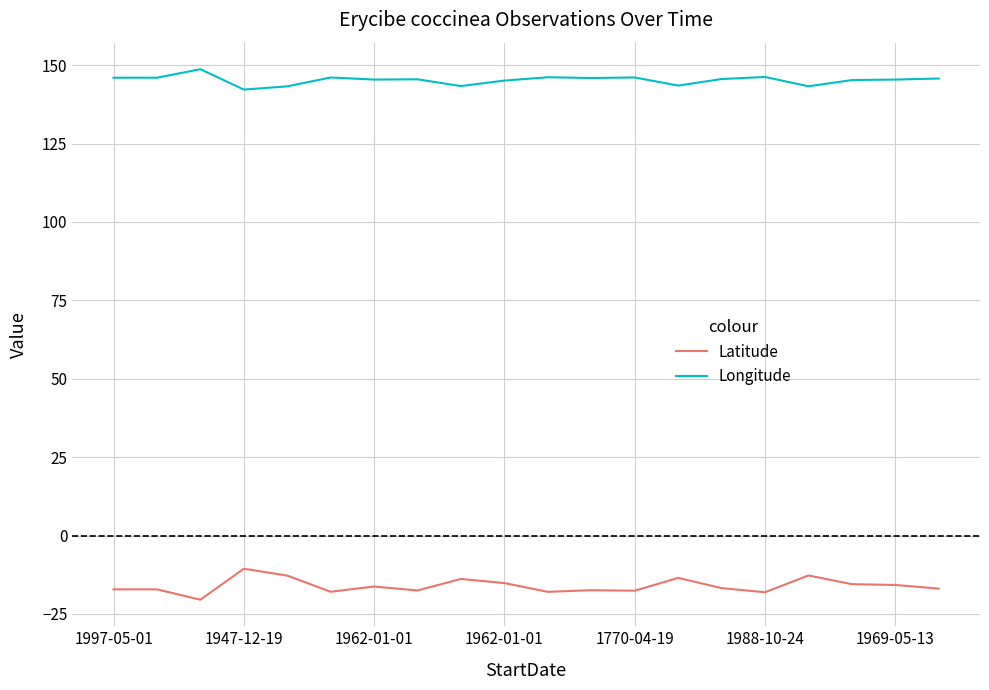

Rank the series by their maximum value, from highest to lowest.

Longitude, Latitude